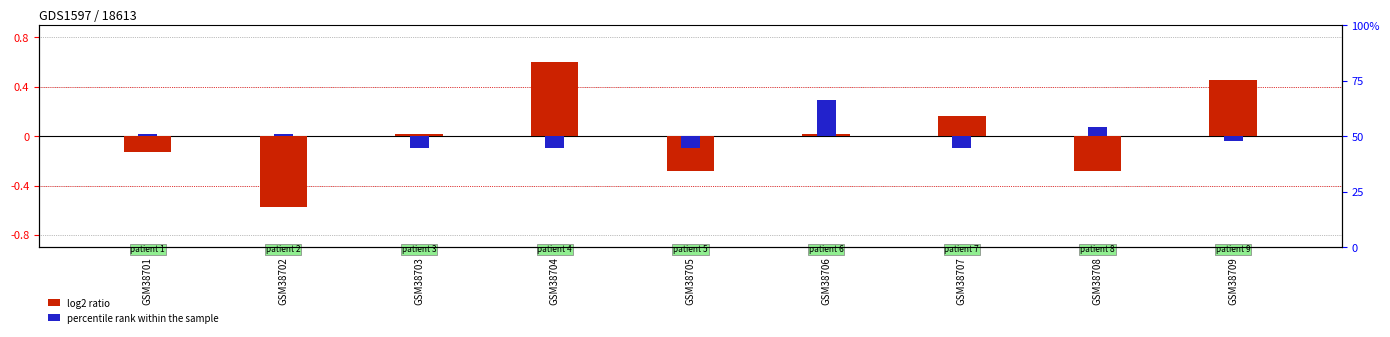

How many data points does each series have?

9